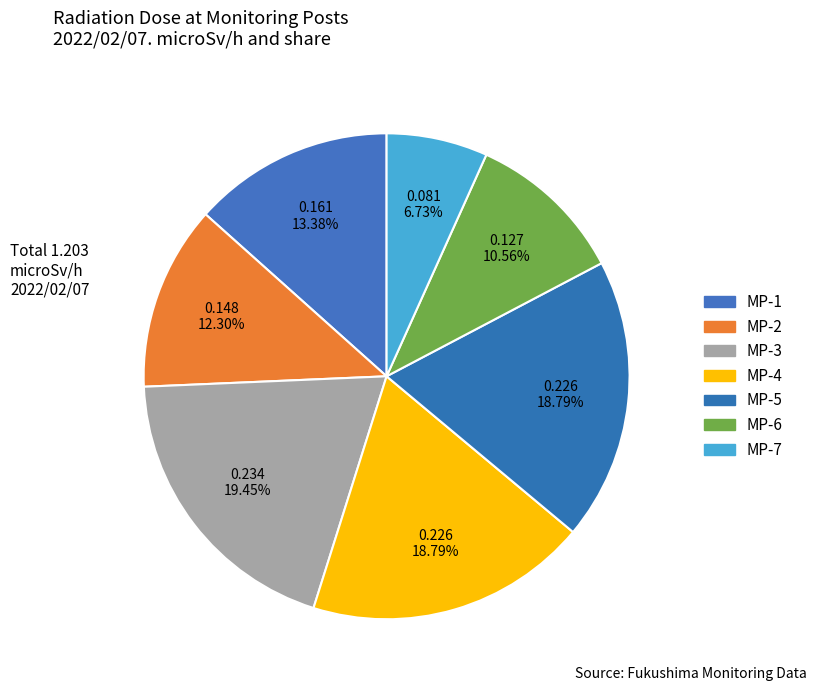

How many slices are in this pie chart?

7